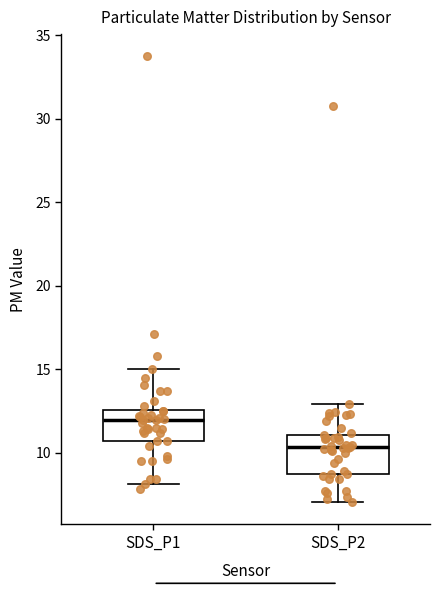

Which box has the lowest median line?

SDS_P2